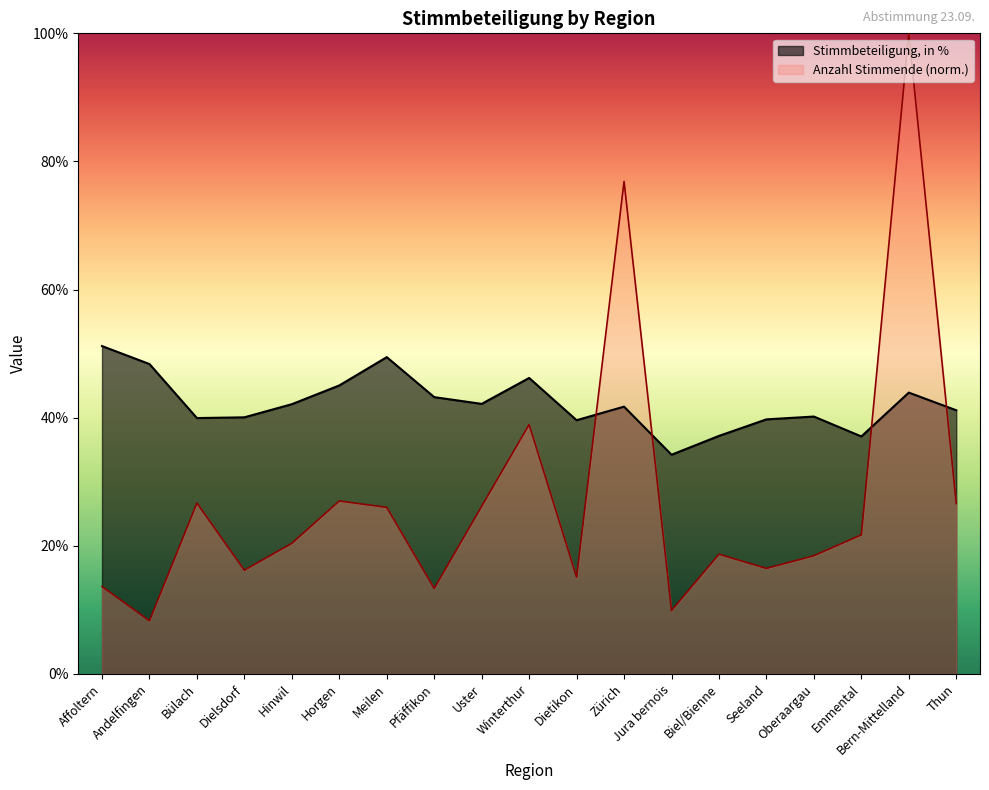

What is the label of the 5th point from the right?

Seeland